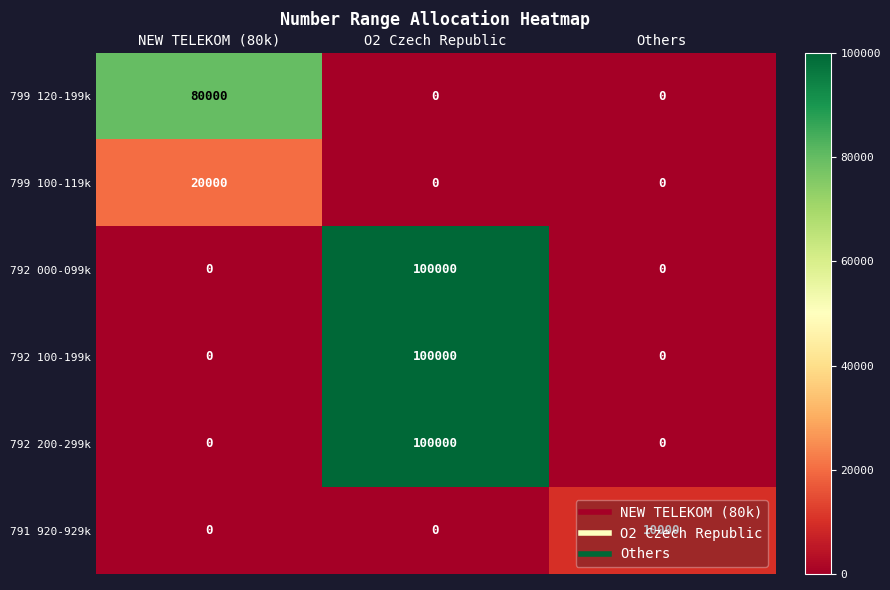

How many 792 000-099k values are between 0 and 100000?

3